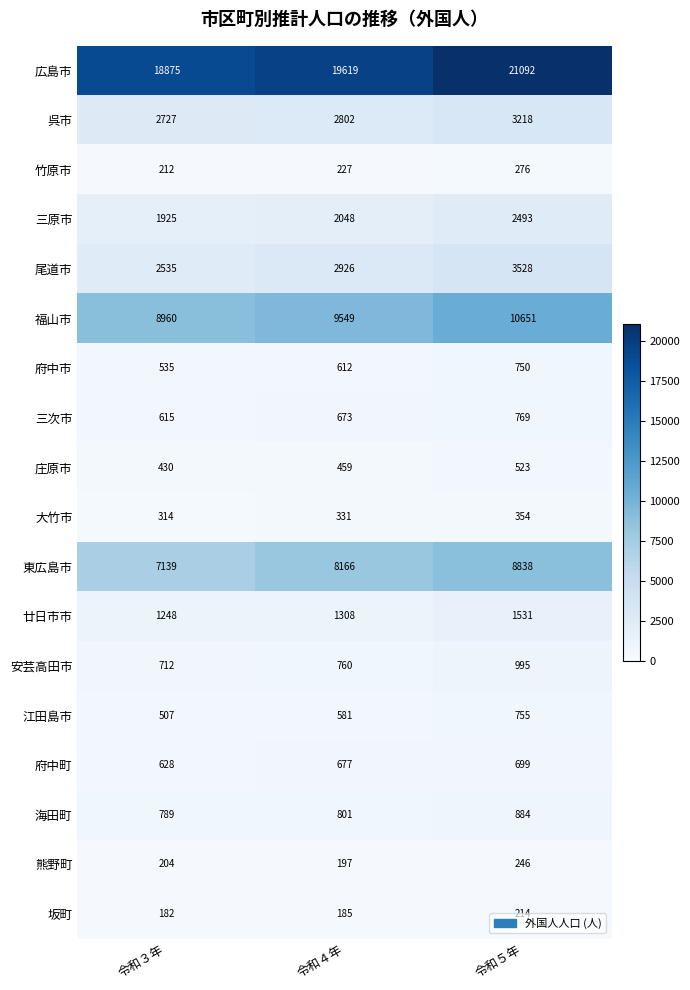

Which label corresponds to the largest value in the chart?

令和５年